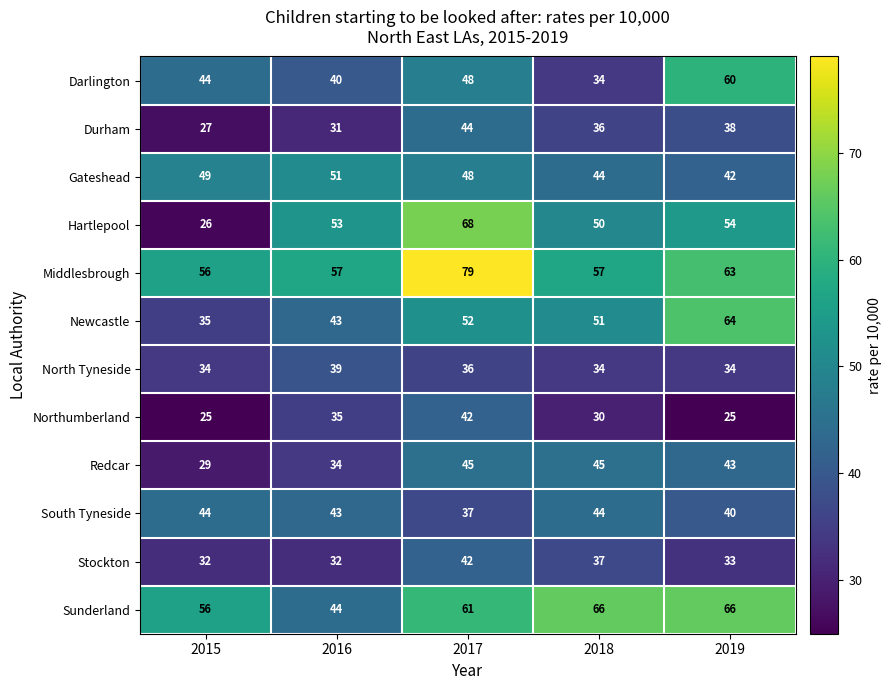

Which category has the lowest value in the Durham series?

2015